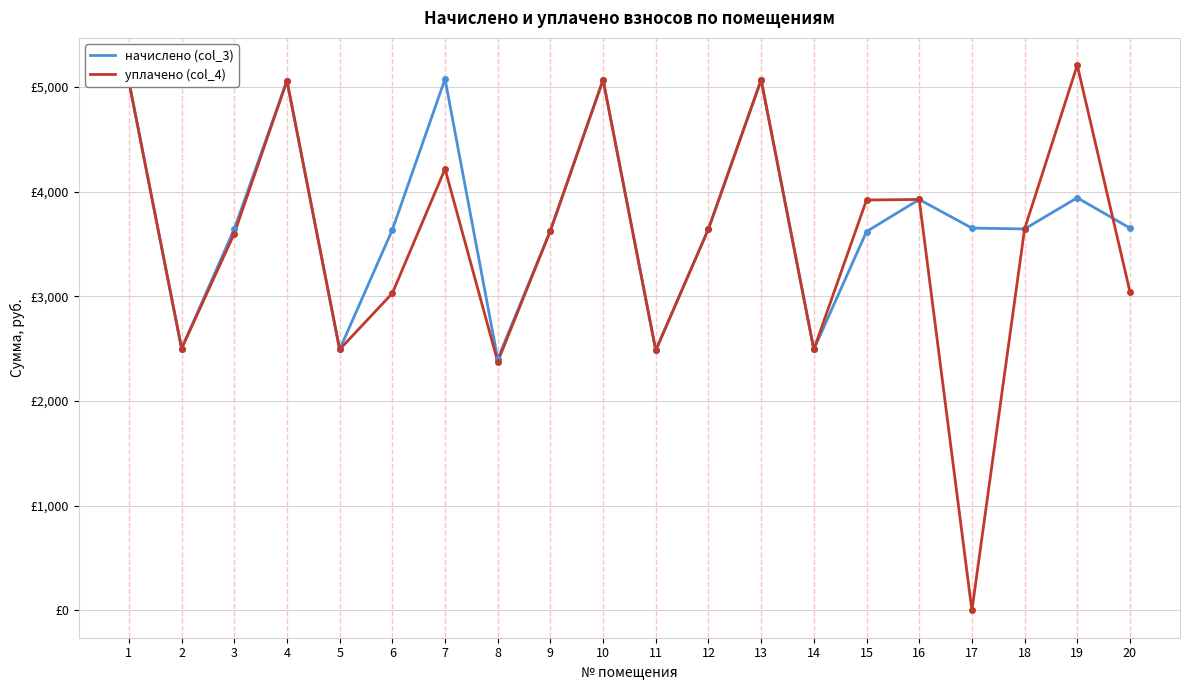

In начислено (col_3), how many points are lower than both neighbors (excluding endpoints)?

6